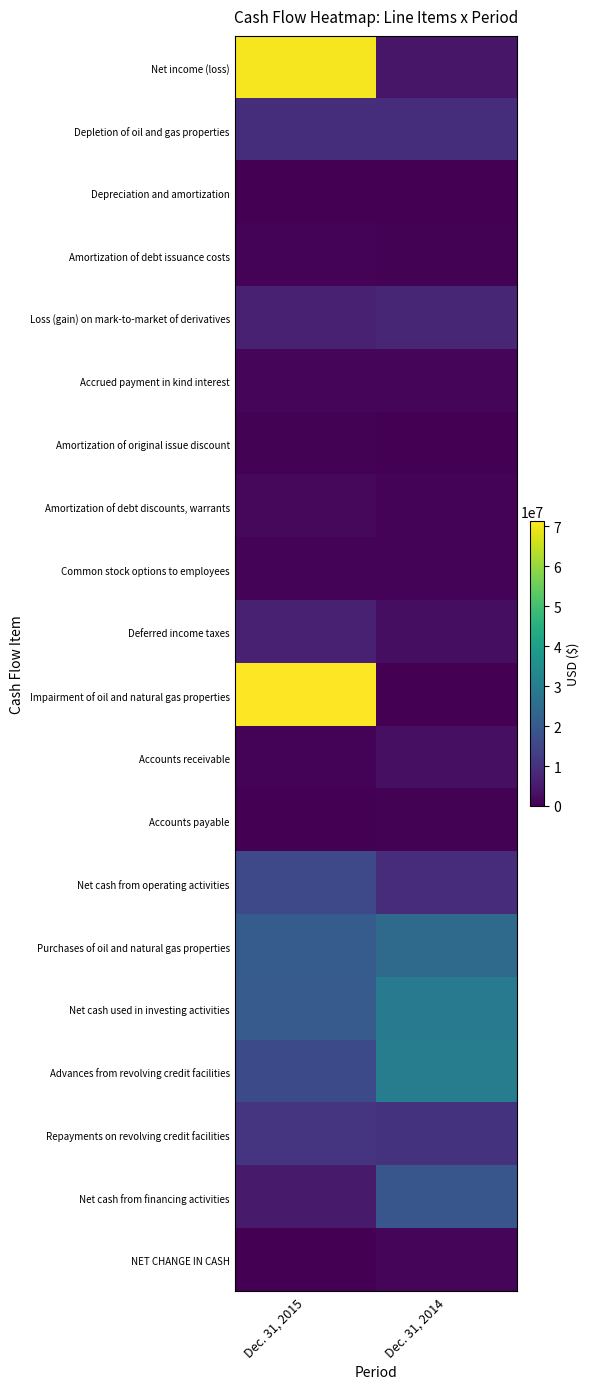

Which series has the largest total across all categories?

Net income (loss)